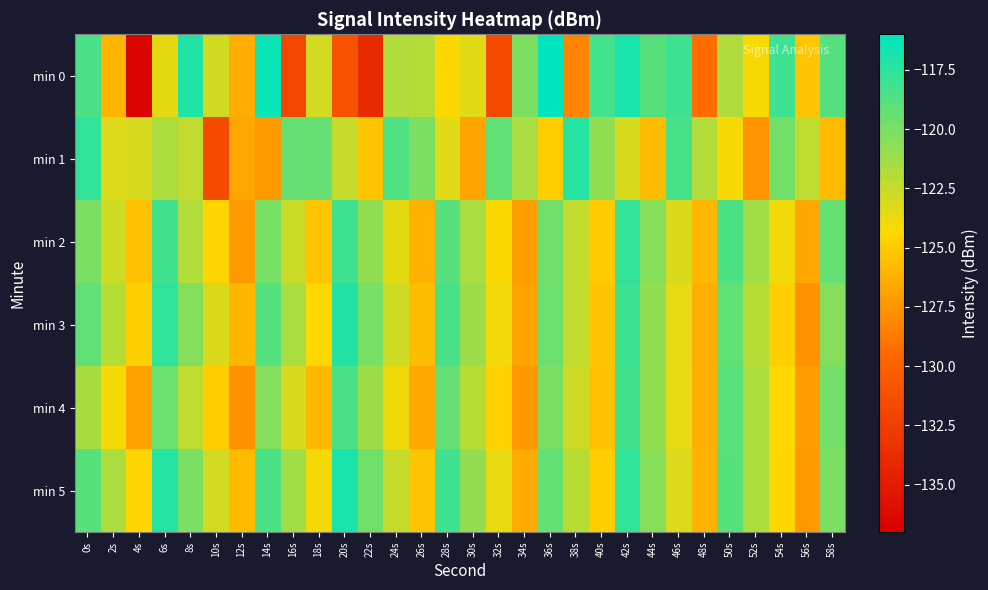

Between 14s and 12s, which is larger?

14s